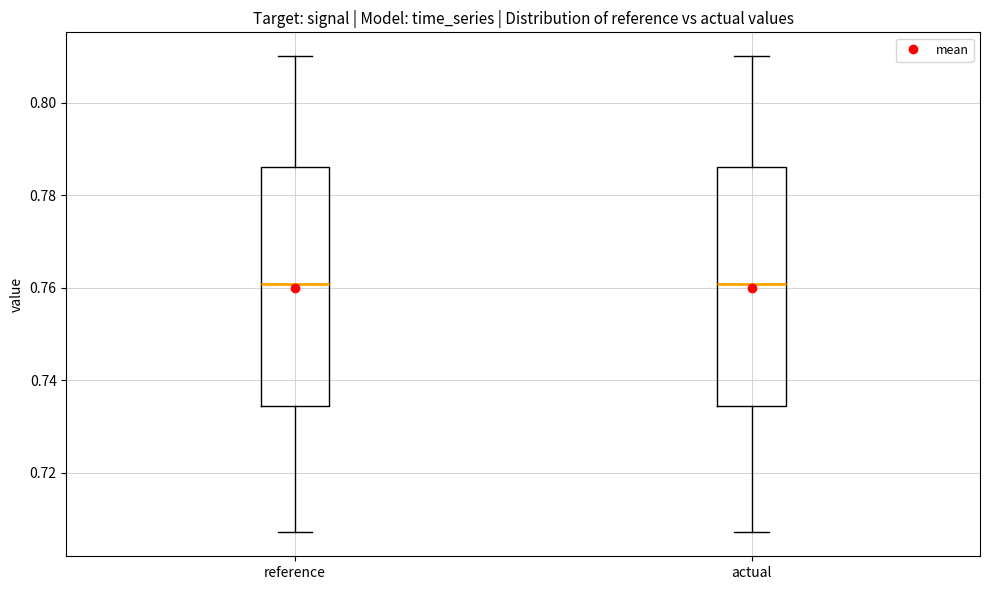

Reading left to right, read every box against the y-axis: the position of its median line, the range the box covers, and the ends of its whiskers. The values are not printed on the chart, so give them approximately, as read against the axis.

reference: median 0.760, box 0.734 to 0.786, whiskers 0.708 to 0.810
actual: median 0.760, box 0.734 to 0.786, whiskers 0.708 to 0.810